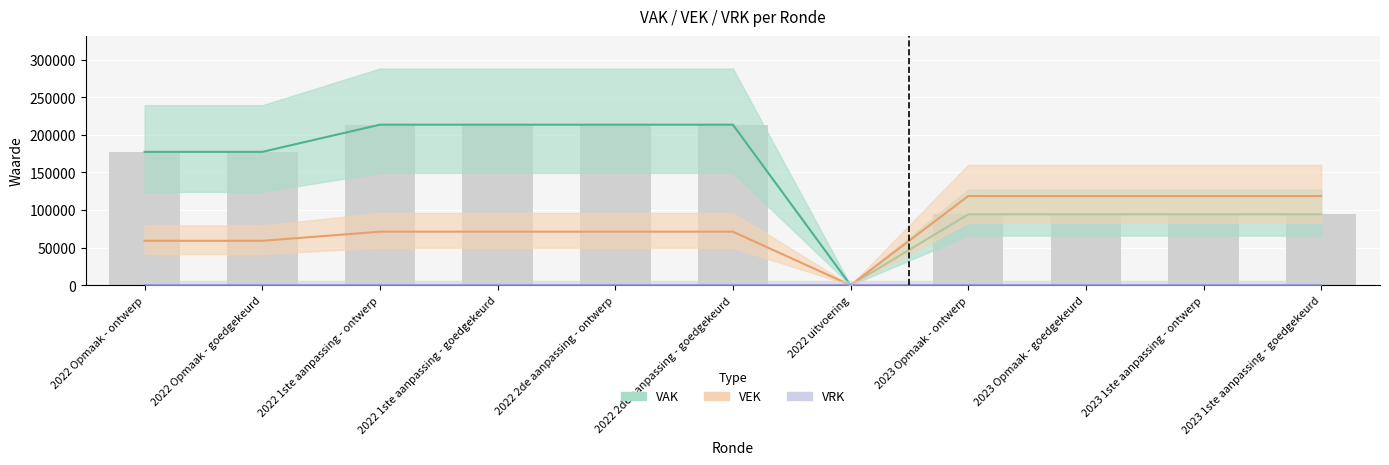

True or false: VEK has a value of 0 at 2022 uitvoering.

True